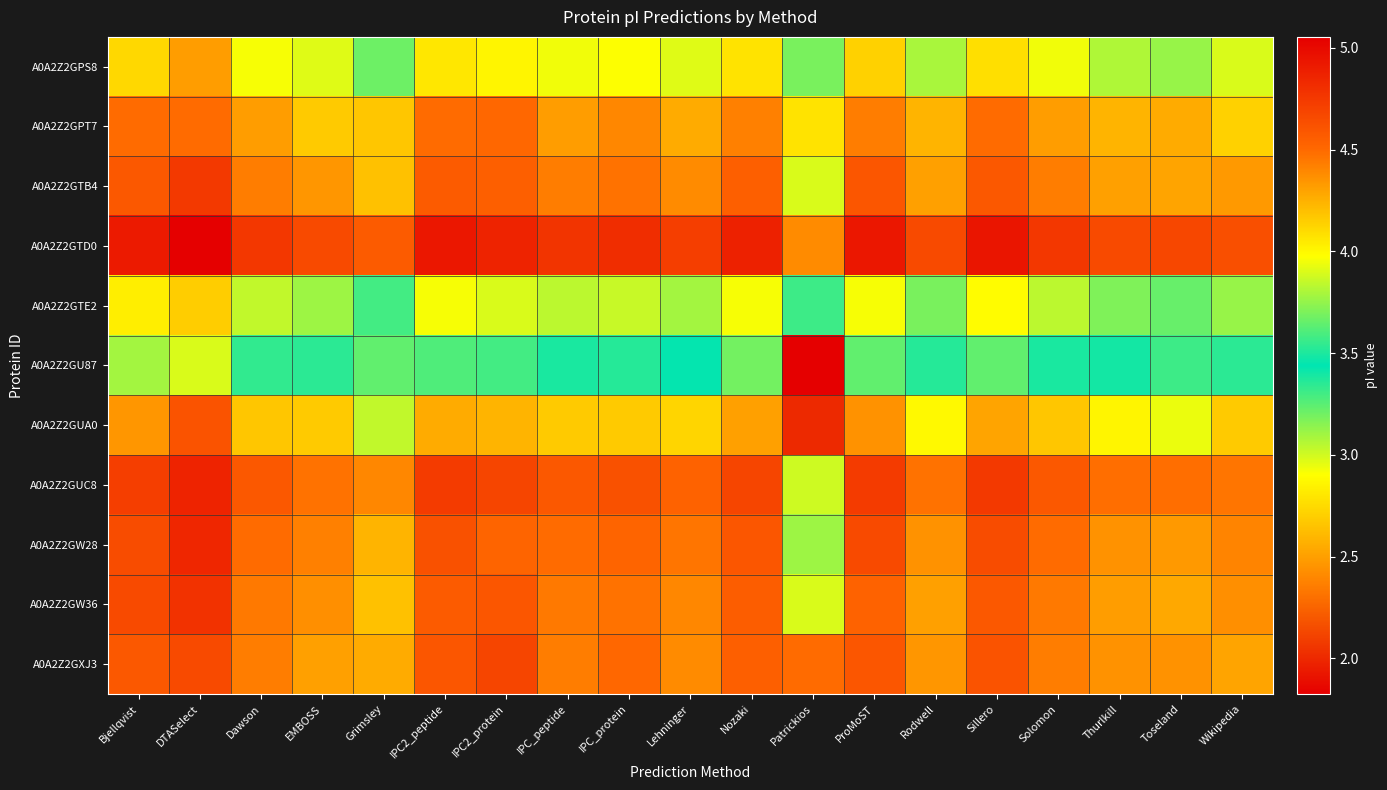

Reading left to right, list all the values displayed in this chart.

A0A2Z2GPS8: Bjellqvist=4.1	DTASelect=4.3	Dawson=4.0	EMBOSS=3.9	Grimsley=3.7	IPC2_peptide=4.1	IPC2_protein=4.0	IPC_peptide=3.9	IPC_protein=4.0	Lehninger=3.9	Nozaki=4.1	Patrickios=3.7	ProMoST=4.1	Rodwell=3.8	Sillero=4.1	Solomon=3.9	Thurlkill=3.8	Toseland=3.8	Wikipedia=3.9
A0A2Z2GPT7: Bjellqvist=4.5	DTASelect=4.5	Dawson=4.3	EMBOSS=4.2	Grimsley=4.2	IPC2_peptide=4.5	IPC2_protein=4.5	IPC_peptide=4.3	IPC_protein=4.4	Lehninger=4.3	Nozaki=4.4	Patrickios=4.1	ProMoST=4.4	Rodwell=4.2	Sillero=4.5	Solomon=4.3	Thurlkill=4.2	Toseland=4.3	Wikipedia=4.1
A0A2Z2GTB4: Bjellqvist=4.6	DTASelect=4.7	Dawson=4.4	EMBOSS=4.3	Grimsley=4.2	IPC2_peptide=4.6	IPC2_protein=4.5	IPC_peptide=4.4	IPC_protein=4.5	Lehninger=4.4	Nozaki=4.5	Patrickios=3.9	ProMoST=4.6	Rodwell=4.3	Sillero=4.6	Solomon=4.4	Thurlkill=4.3	Toseland=4.3	Wikipedia=4.3
A0A2Z2GTD0: Bjellqvist=4.9	DTASelect=5.1	Dawson=4.8	EMBOSS=4.7	Grimsley=4.6	IPC2_peptide=4.9	IPC2_protein=4.9	IPC_peptide=4.8	IPC_protein=4.8	Lehninger=4.7	Nozaki=4.9	Patrickios=4.4	ProMoST=4.9	Rodwell=4.7	Sillero=4.9	Solomon=4.8	Thurlkill=4.7	Toseland=4.7	Wikipedia=4.6
A0A2Z2GTE2: Bjellqvist=4.0	DTASelect=4.2	Dawson=3.8	EMBOSS=3.8	Grimsley=3.6	IPC2_peptide=4.0	IPC2_protein=3.9	IPC_peptide=3.8	IPC_protein=3.9	Lehninger=3.8	Nozaki=4.0	Patrickios=3.3	ProMoST=4.0	Rodwell=3.7	Sillero=4.0	Solomon=3.8	Thurlkill=3.7	Toseland=3.7	Wikipedia=3.8
A0A2Z2GU87: Bjellqvist=3.8	DTASelect=3.9	Dawson=3.5	EMBOSS=3.5	Grimsley=3.2	IPC2_peptide=3.6	IPC2_protein=3.6	IPC_peptide=3.5	IPC_protein=3.5	Lehninger=3.5	Nozaki=3.7	Patrickios=1.8	ProMoST=3.6	Rodwell=3.4	Sillero=3.6	Solomon=3.5	Thurlkill=3.4	Toseland=3.3	Wikipedia=3.5
A0A2Z2GUA0: Bjellqvist=4.3	DTASelect=4.6	Dawson=4.2	EMBOSS=4.2	Grimsley=3.8	IPC2_peptide=4.3	IPC2_protein=4.2	IPC_peptide=4.2	IPC_protein=4.2	Lehninger=4.1	Nozaki=4.3	Patrickios=2.0	ProMoST=4.4	Rodwell=4.0	Sillero=4.3	Solomon=4.2	Thurlkill=4.0	Toseland=3.9	Wikipedia=4.2
A0A2Z2GUC8: Bjellqvist=4.7	DTASelect=4.9	Dawson=4.6	EMBOSS=4.5	Grimsley=4.4	IPC2_peptide=4.7	IPC2_protein=4.7	IPC_peptide=4.6	IPC_protein=4.6	Lehninger=4.5	Nozaki=4.7	Patrickios=3.9	ProMoST=4.7	Rodwell=4.5	Sillero=4.7	Solomon=4.6	Thurlkill=4.5	Toseland=4.5	Wikipedia=4.5
A0A2Z2GW28: Bjellqvist=4.6	DTASelect=4.9	Dawson=4.5	EMBOSS=4.4	Grimsley=4.2	IPC2_peptide=4.6	IPC2_protein=4.5	IPC_peptide=4.5	IPC_protein=4.5	Lehninger=4.5	Nozaki=4.6	Patrickios=3.8	ProMoST=4.7	Rodwell=4.4	Sillero=4.6	Solomon=4.5	Thurlkill=4.4	Toseland=4.3	Wikipedia=4.4
A0A2Z2GW36: Bjellqvist=4.7	DTASelect=4.8	Dawson=4.4	EMBOSS=4.4	Grimsley=4.2	IPC2_peptide=4.6	IPC2_protein=4.6	IPC_peptide=4.4	IPC_protein=4.5	Lehninger=4.4	Nozaki=4.6	Patrickios=3.9	ProMoST=4.5	Rodwell=4.3	Sillero=4.6	Solomon=4.4	Thurlkill=4.3	Toseland=4.3	Wikipedia=4.4
A0A2Z2GXJ3: Bjellqvist=4.6	DTASelect=4.7	Dawson=4.4	EMBOSS=4.3	Grimsley=4.3	IPC2_peptide=4.6	IPC2_protein=4.7	IPC_peptide=4.4	IPC_protein=4.5	Lehninger=4.4	Nozaki=4.5	Patrickios=4.5	ProMoST=4.6	Rodwell=4.3	Sillero=4.6	Solomon=4.4	Thurlkill=4.4	Toseland=4.4	Wikipedia=4.3